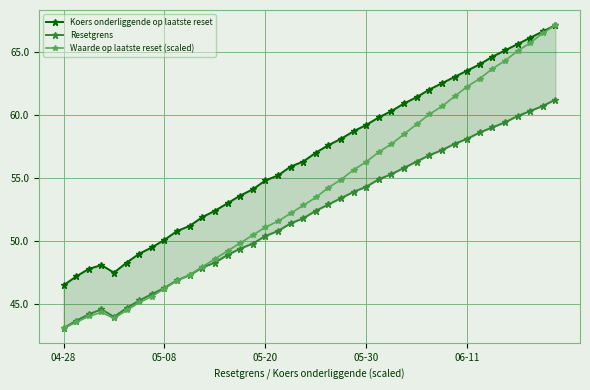

Which series ends up on top after the final intersection of Waarde op laatste reset (scaled) and Resetgrens?

Waarde op laatste reset (scaled)